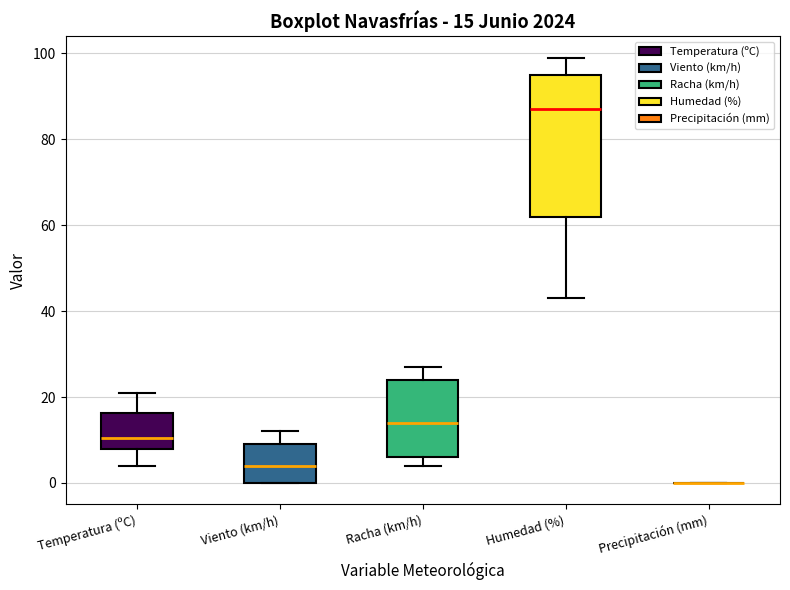

Comparing the boxes themselves (not the whiskers), which one is the tallest?

Humedad (%)